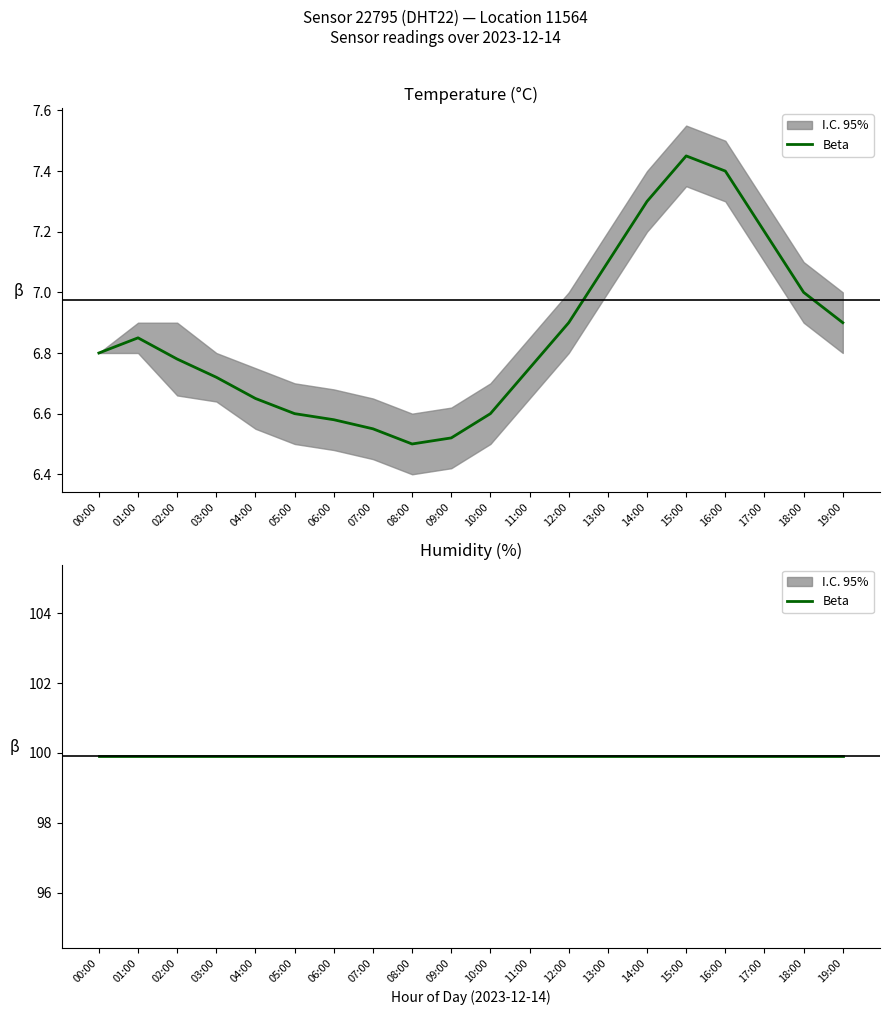

The humidity_lower series shows 99.9 at 02:00. True or false?

True